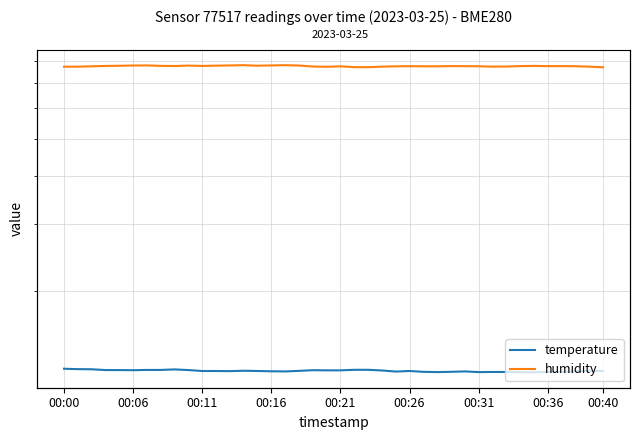

At how many categories does at least one series exceed 74?

40